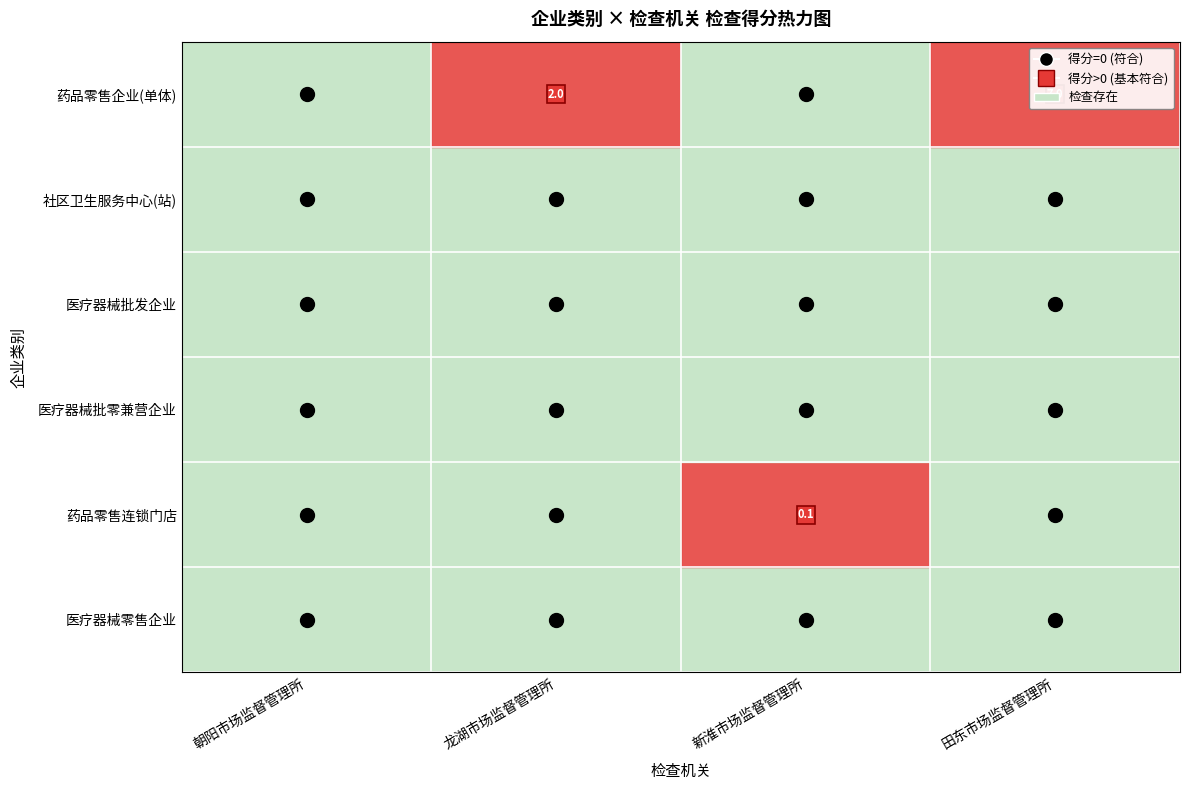

What is the spread (max minus min) of values at 龙湖市场监督管理所?

2.0